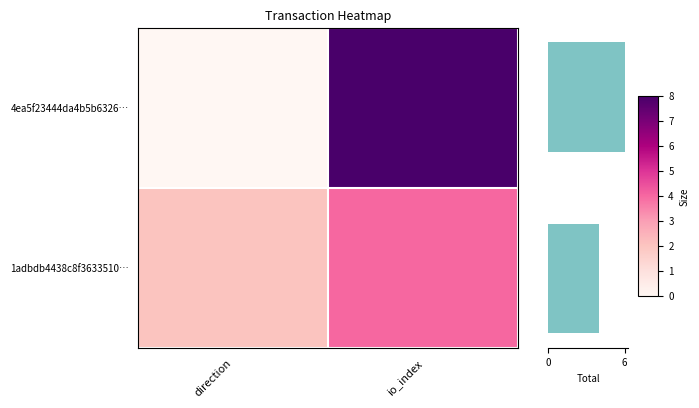

Is it true that 1adbdb4438c8f3633510… equals 2 at direction?

True